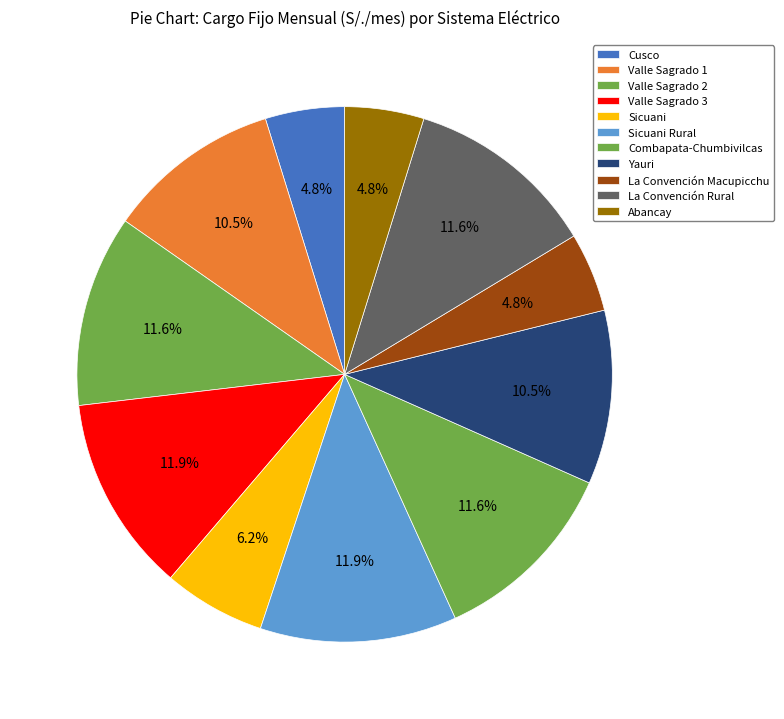

Which category has the smallest portion of the pie?

Cusco